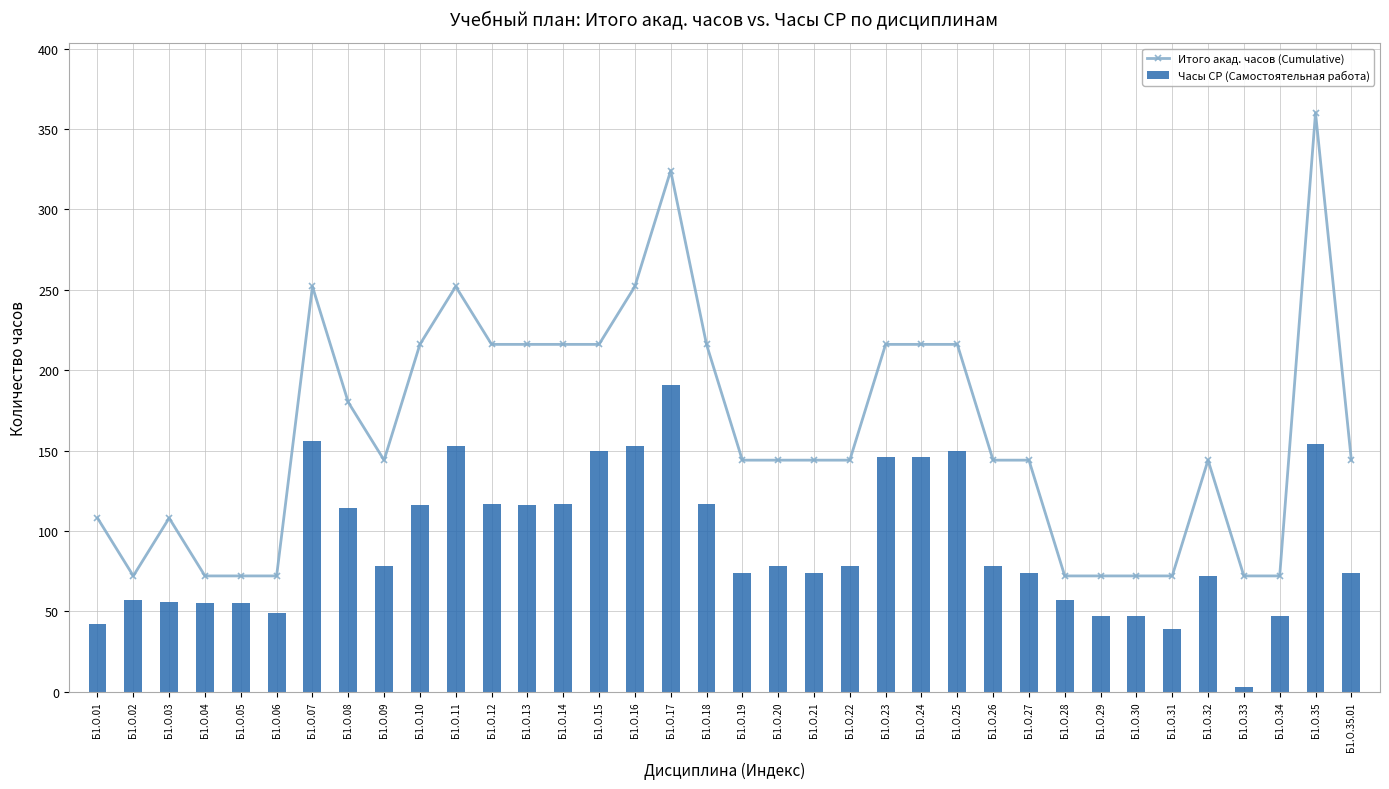

Between Б1.О.27 and Б1.О.31, which series saw the biggest shift?

Итого акад. часов (Cumulative)